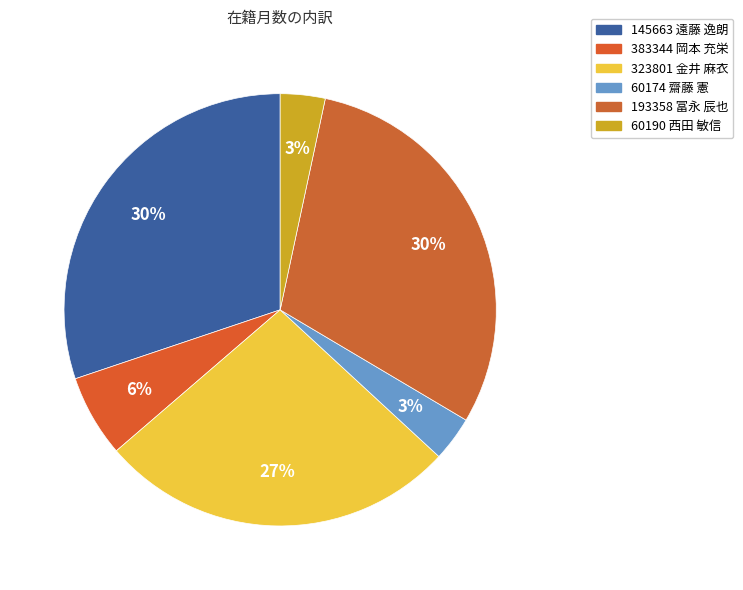

Approximately how many times larger is the value at 60190 西田 敏信 compared to 323801 金井 麻衣?

0.1